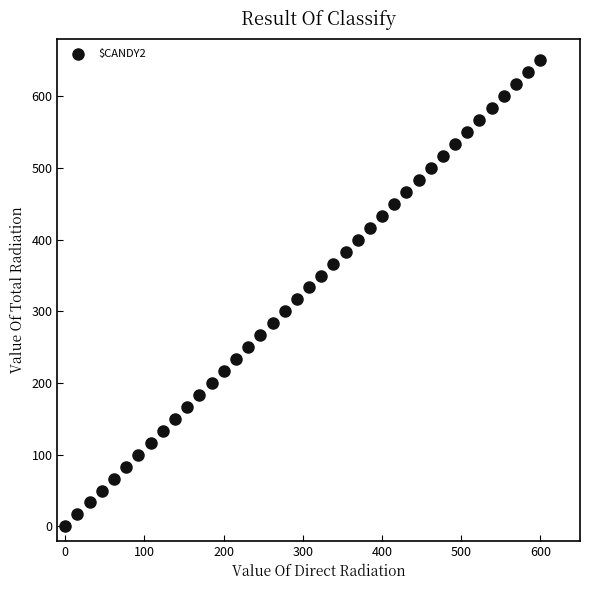

What is the range of Y values (max minus min)?

650.0